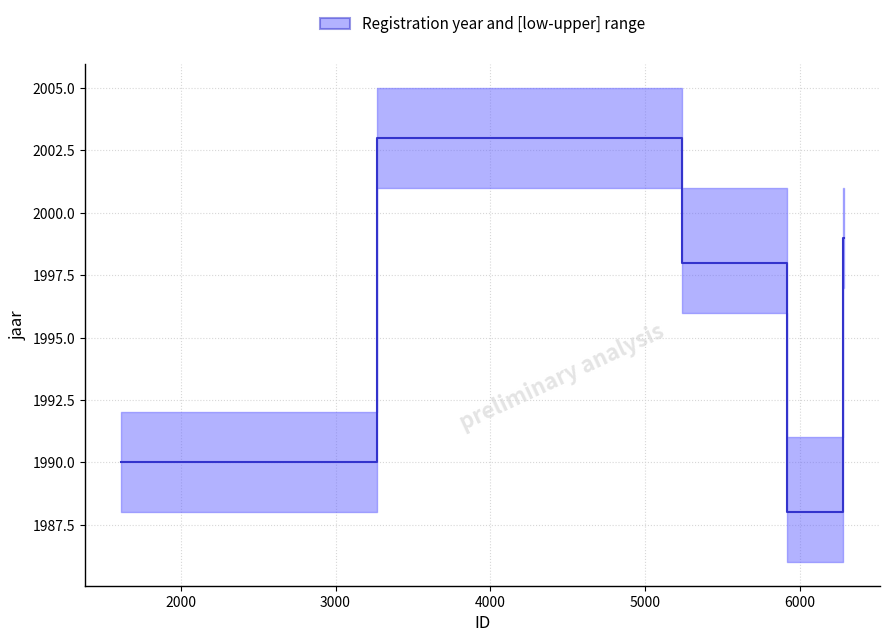

What is the value of the 1st point from the left?

1990